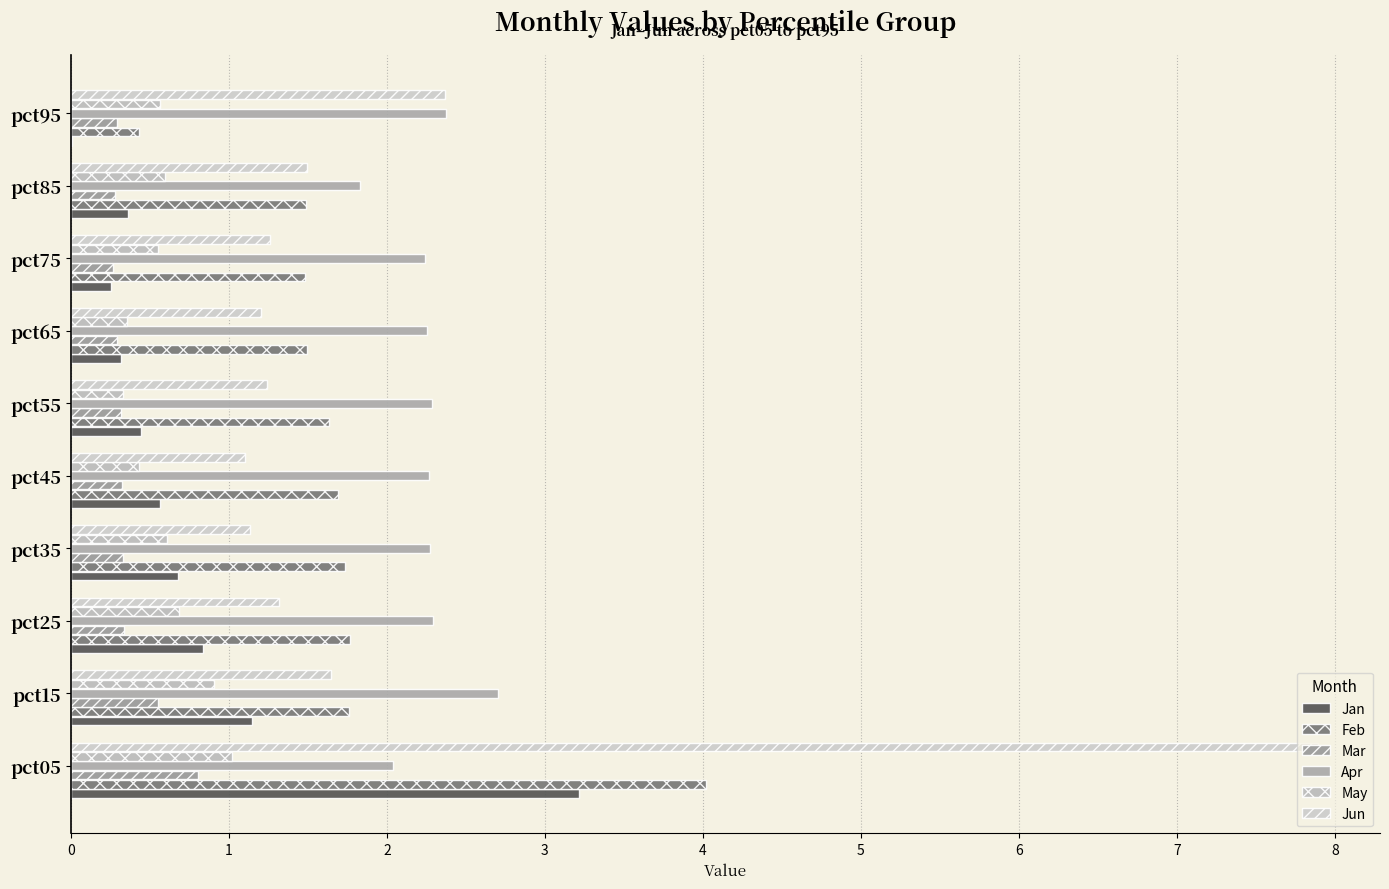

How many series are shown in this chart?

6